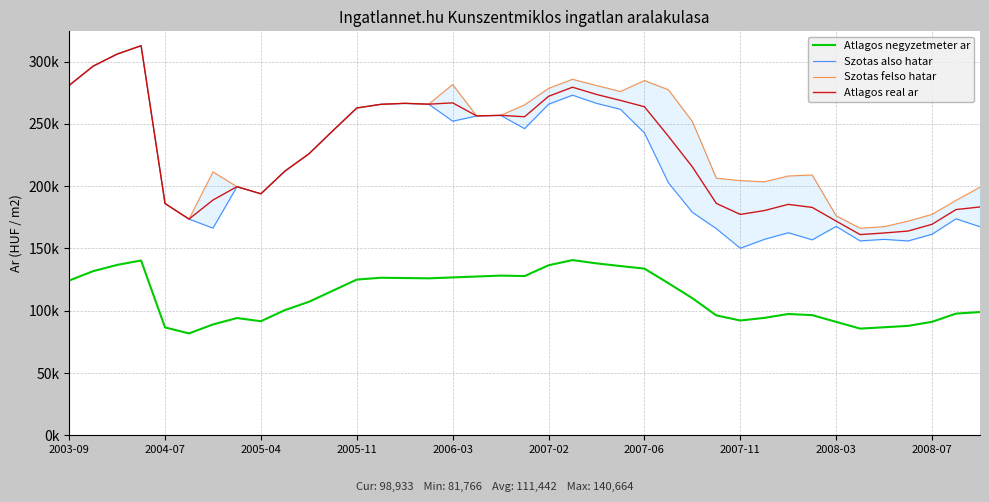

What is the minimum value for Szotas felso hatar?

166250